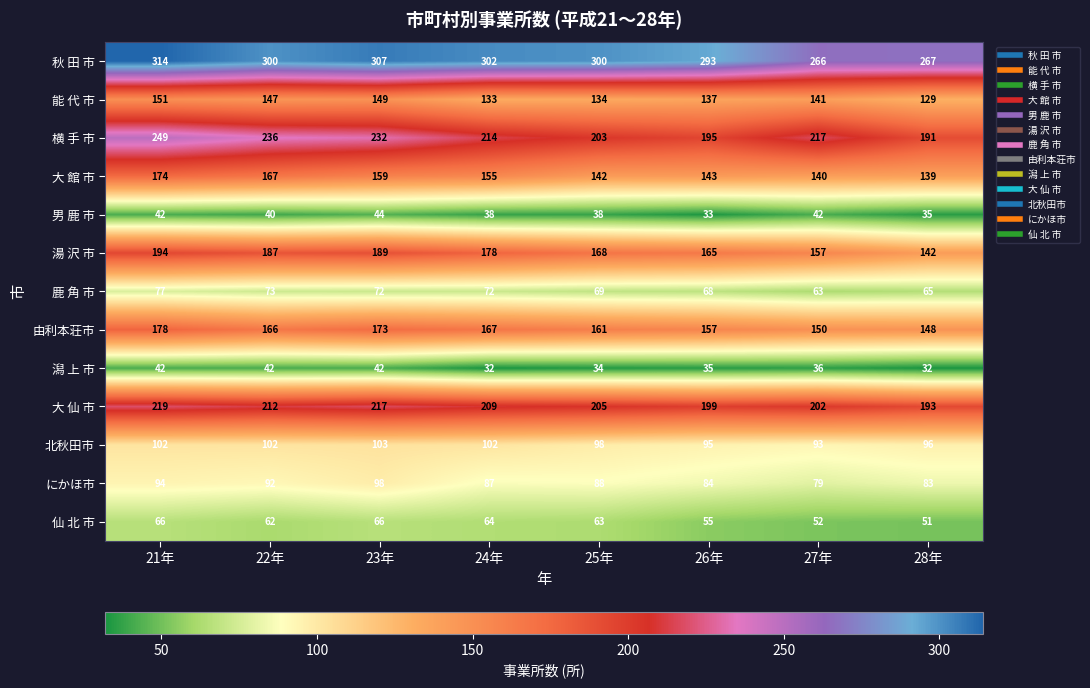

Which series has the largest range (max minus min)?

横 手 市